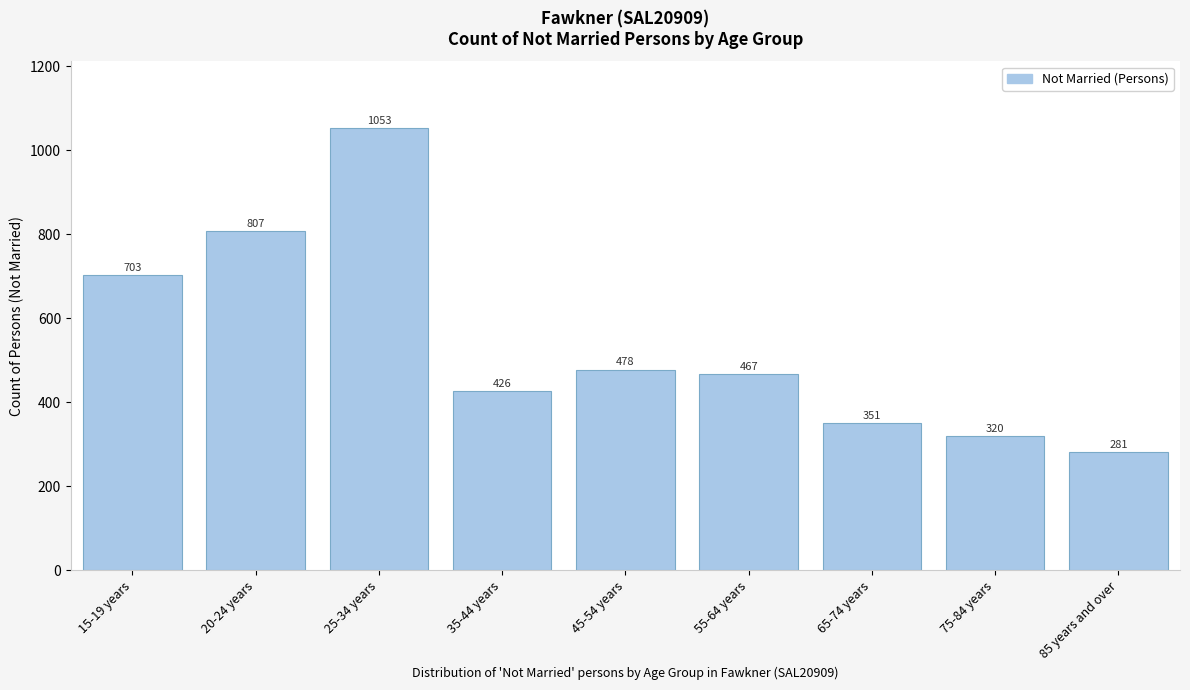

Reading left to right, extract all data points from this chart.

703	807	1053	426	478	467	351	320	281